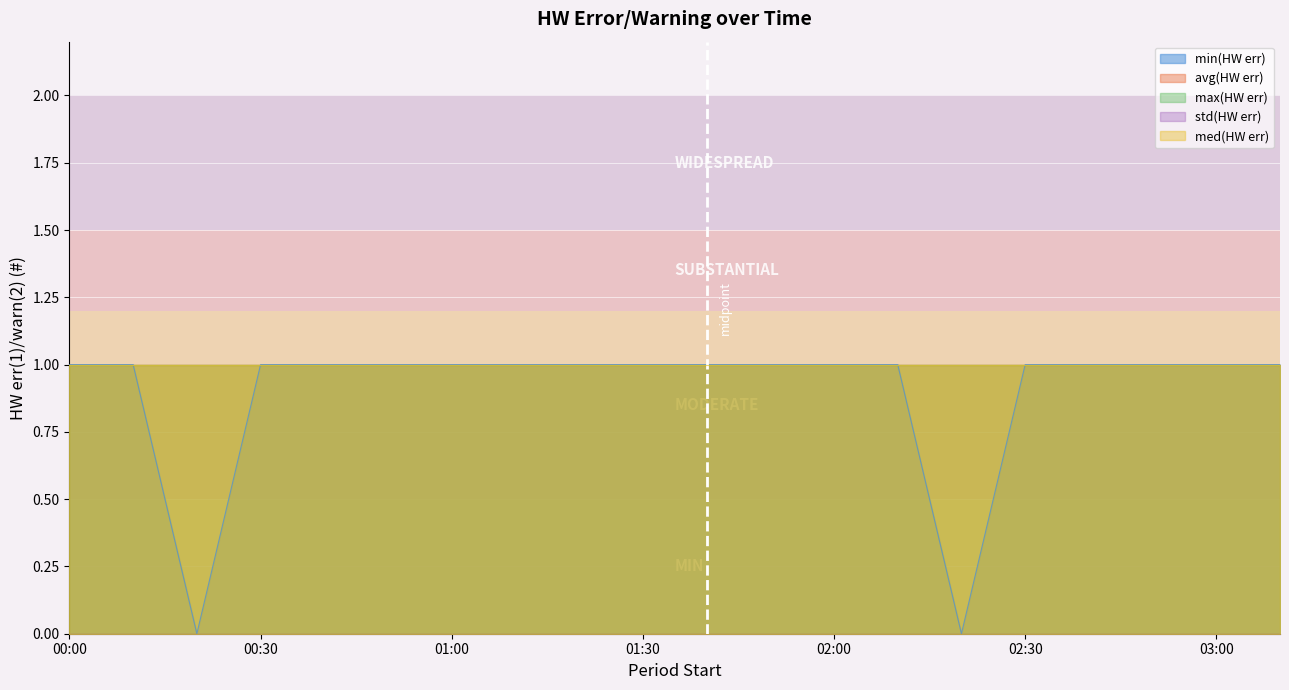

Reading left to right, transcribe all the data shown in this chart.

min(HW err): 2013-12-04 00:00=1	2013-12-04 00:10=1	2013-12-04 00:20=0	2013-12-04 00:30=1	2013-12-04 00:40=1	2013-12-04 00:50=1	2013-12-04 01:00=1	2013-12-04 01:10=1	2013-12-04 01:20=1	2013-12-04 01:30=1	2013-12-04 01:40=1	2013-12-04 01:50=1	2013-12-04 02:00=1	2013-12-04 02:10=1	2013-12-04 02:20=0	2013-12-04 02:30=1	2013-12-04 02:40=1	2013-12-04 02:50=1	2013-12-04 03:00=1	2013-12-04 03:10=1
avg(HW err): 2013-12-04 00:00=1	2013-12-04 00:10=1	2013-12-04 00:20=1	2013-12-04 00:30=1	2013-12-04 00:40=1	2013-12-04 00:50=1	2013-12-04 01:00=1	2013-12-04 01:10=1	2013-12-04 01:20=1	2013-12-04 01:30=1	2013-12-04 01:40=1	2013-12-04 01:50=1	2013-12-04 02:00=1	2013-12-04 02:10=1	2013-12-04 02:20=1	2013-12-04 02:30=1	2013-12-04 02:40=1	2013-12-04 02:50=1	2013-12-04 03:00=1	2013-12-04 03:10=1
max(HW err): 2013-12-04 00:00=1	2013-12-04 00:10=1	2013-12-04 00:20=1	2013-12-04 00:30=1	2013-12-04 00:40=1	2013-12-04 00:50=1	2013-12-04 01:00=1	2013-12-04 01:10=1	2013-12-04 01:20=1	2013-12-04 01:30=1	2013-12-04 01:40=1	2013-12-04 01:50=1	2013-12-04 02:00=1	2013-12-04 02:10=1	2013-12-04 02:20=1	2013-12-04 02:30=1	2013-12-04 02:40=1	2013-12-04 02:50=1	2013-12-04 03:00=1	2013-12-04 03:10=1
std(HW err): 2013-12-04 00:00=0	2013-12-04 00:10=0	2013-12-04 00:20=0	2013-12-04 00:30=0	2013-12-04 00:40=0	2013-12-04 00:50=0	2013-12-04 01:00=0	2013-12-04 01:10=0	2013-12-04 01:20=0	2013-12-04 01:30=0	2013-12-04 01:40=0	2013-12-04 01:50=0	2013-12-04 02:00=0	2013-12-04 02:10=0	2013-12-04 02:20=0	2013-12-04 02:30=0	2013-12-04 02:40=0	2013-12-04 02:50=0	2013-12-04 03:00=0	2013-12-04 03:10=0
med(HW err): 2013-12-04 00:00=1	2013-12-04 00:10=1	2013-12-04 00:20=1	2013-12-04 00:30=1	2013-12-04 00:40=1	2013-12-04 00:50=1	2013-12-04 01:00=1	2013-12-04 01:10=1	2013-12-04 01:20=1	2013-12-04 01:30=1	2013-12-04 01:40=1	2013-12-04 01:50=1	2013-12-04 02:00=1	2013-12-04 02:10=1	2013-12-04 02:20=1	2013-12-04 02:30=1	2013-12-04 02:40=1	2013-12-04 02:50=1	2013-12-04 03:00=1	2013-12-04 03:10=1